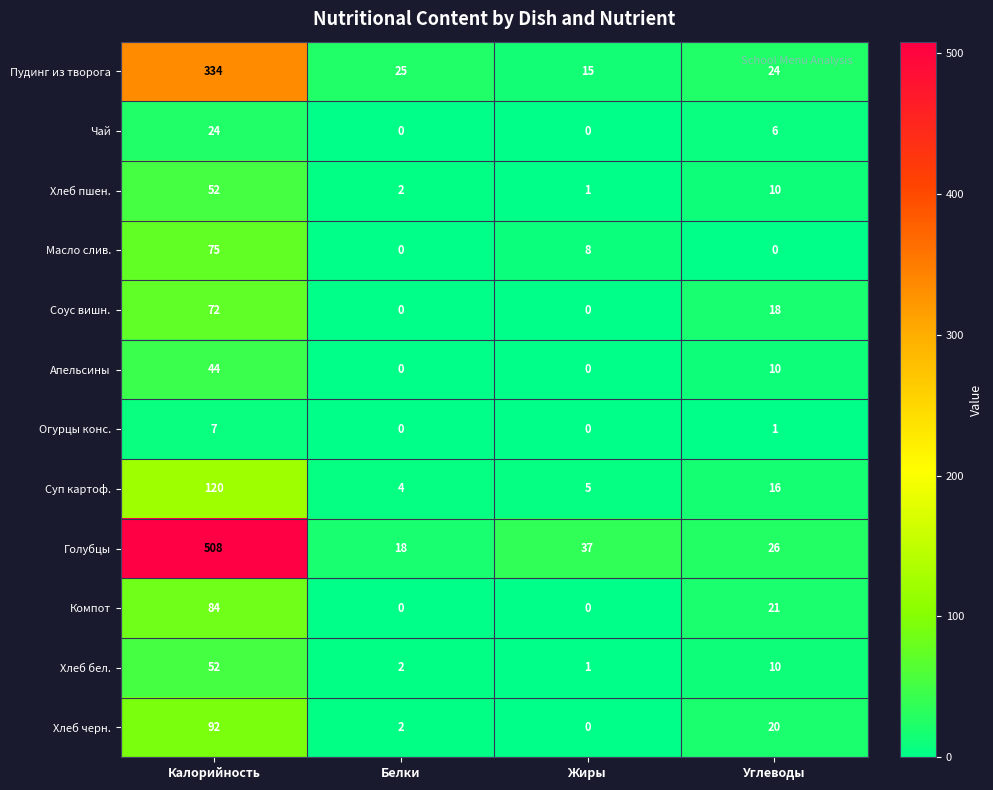

Where does the Соус вишн. series first go above 18?

Калорийность